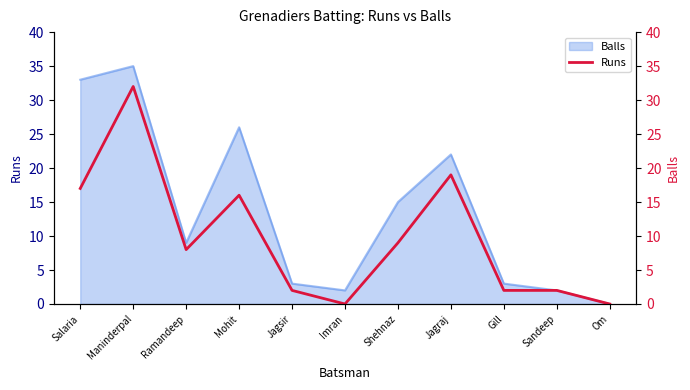

List the labels in order of value, largest first.

Maninderpal, Jagraj, Salaria, Mohit, Shehnaz, Ramandeep, Jagsir, Gill, Sandeep, Imran, Om